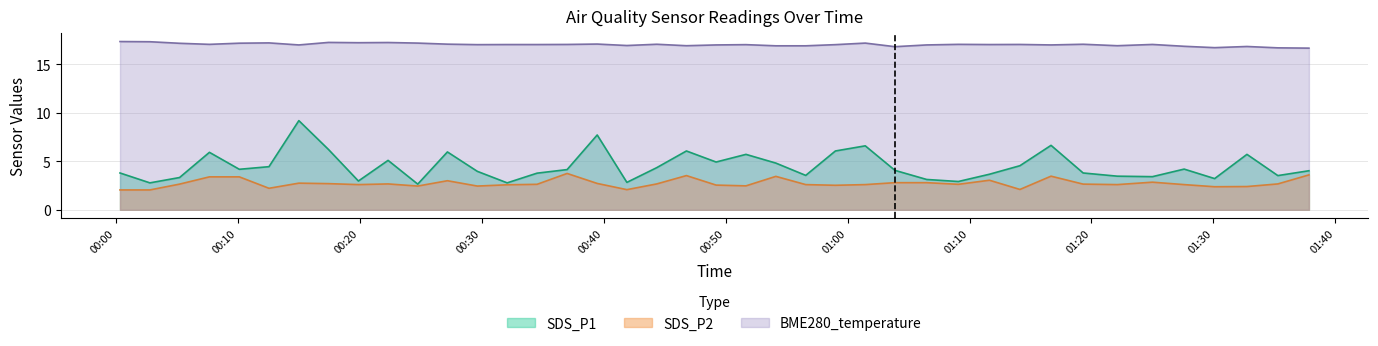

Which category has the lowest value in the SDS_P2 series?

2022/08/10 00:00:20